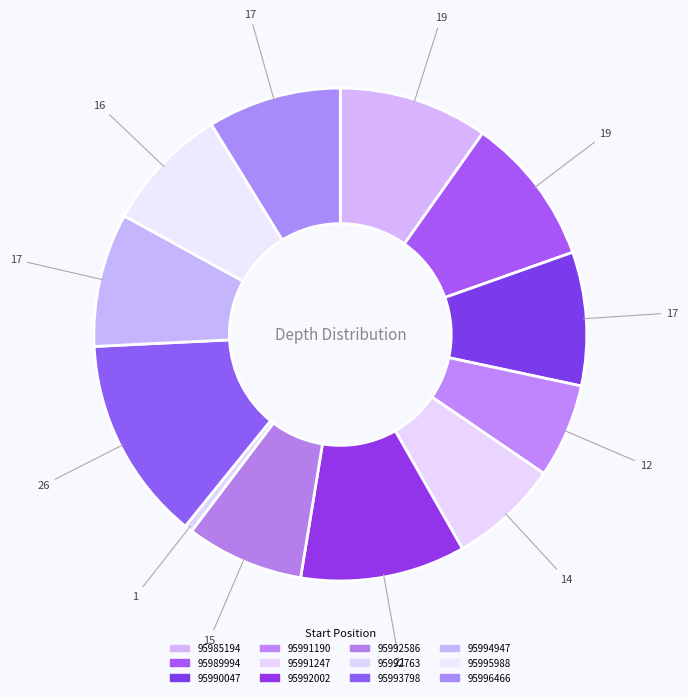

What percentage is the 95990047 slice, to the nearest percent?

9%